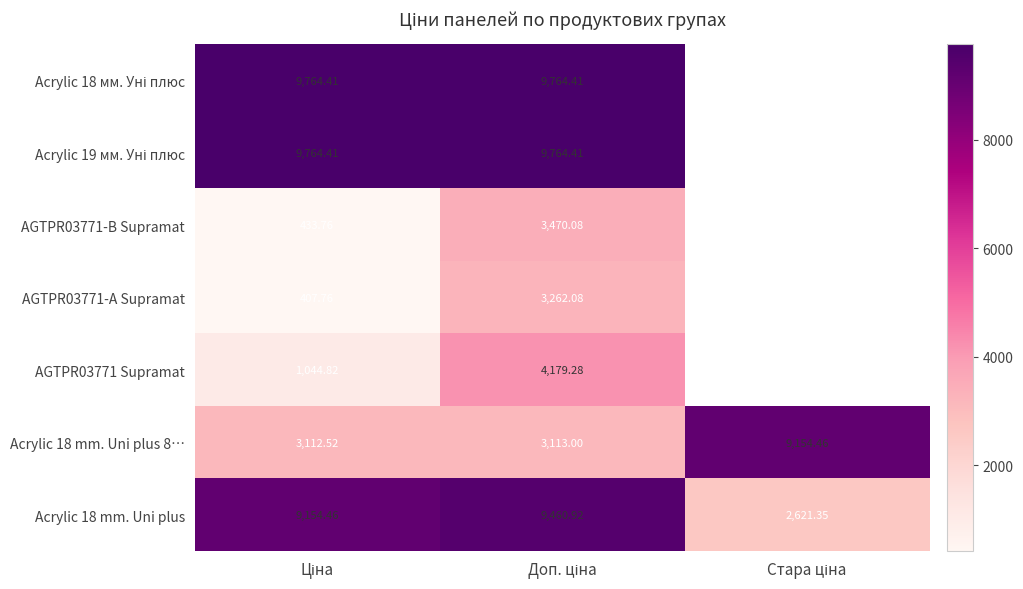

What is the difference between the maximum and minimum values in the Acrylic 18 mm. Uni plus 8… series?

6041.9